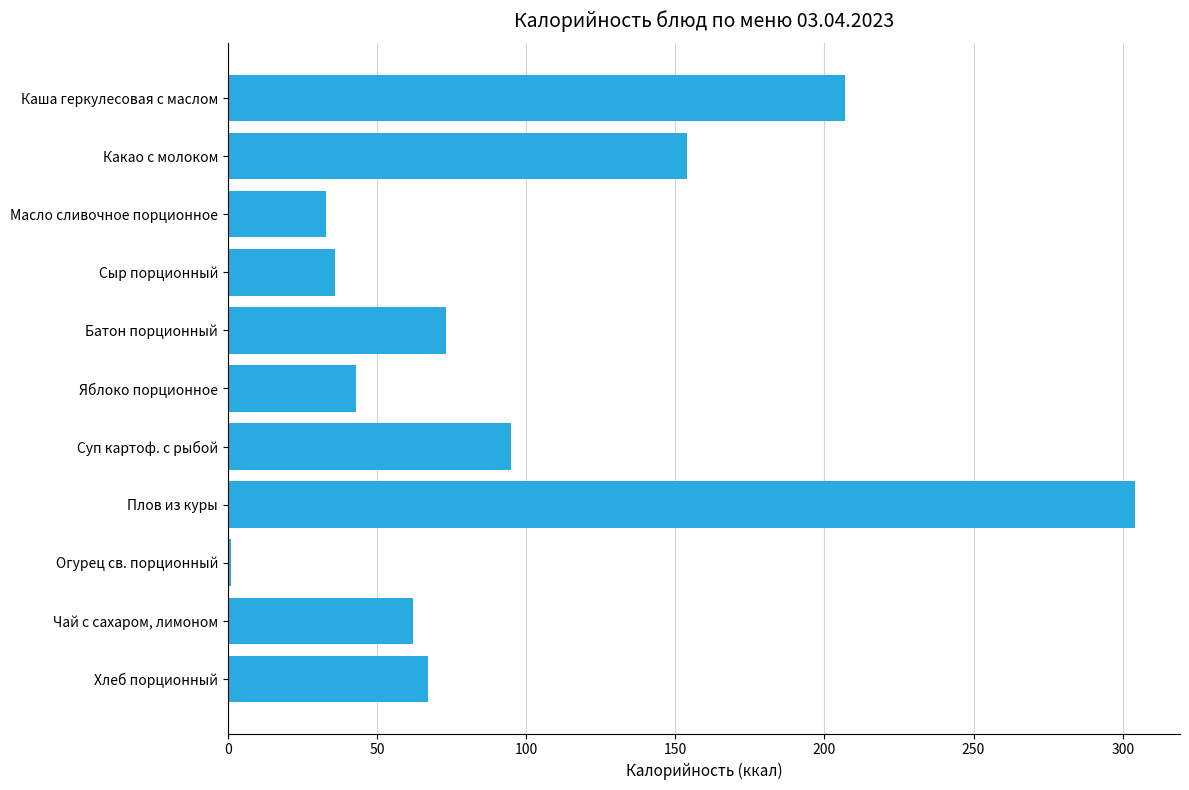

How many series are shown in this chart?

1